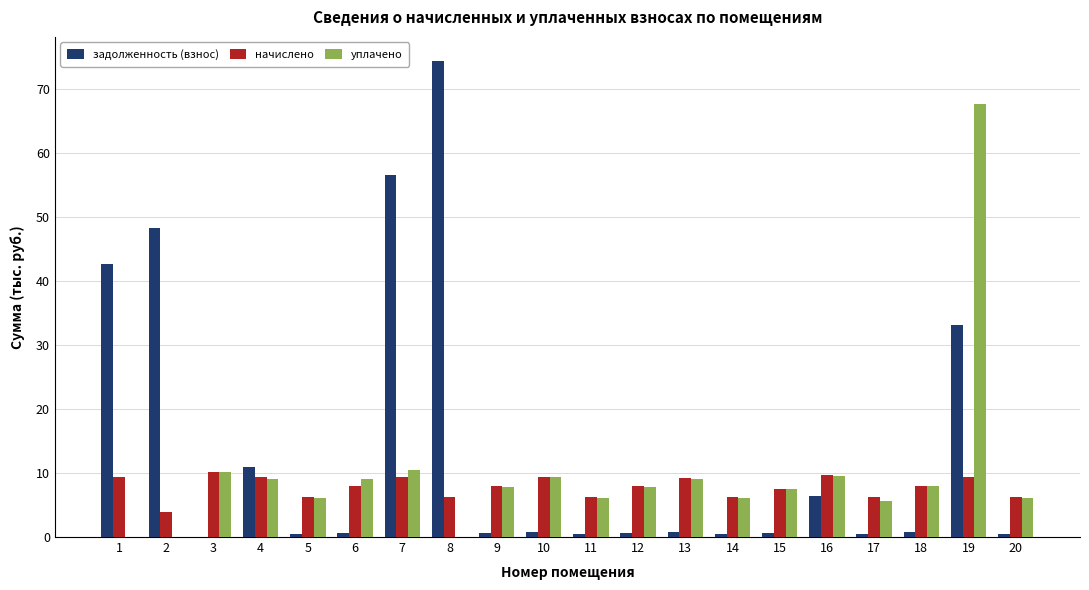

What is the total value across all series at 4?

29.5